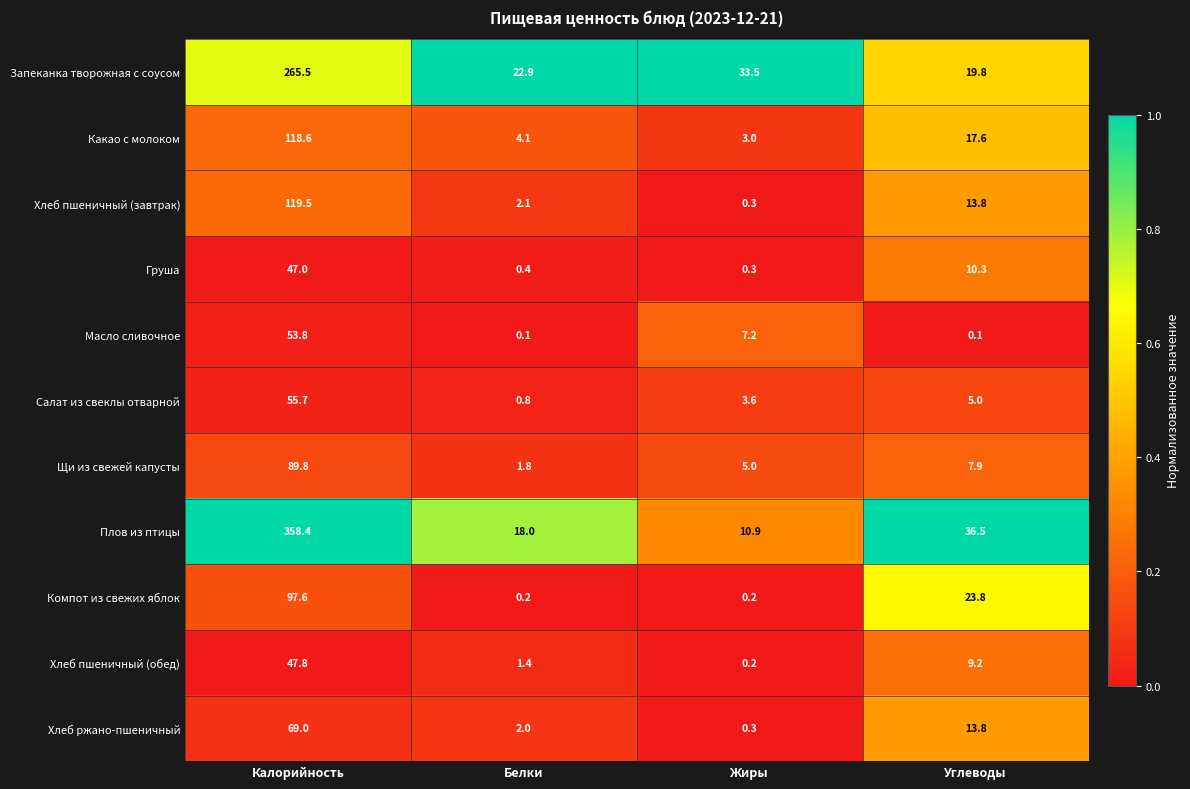

What is the difference between the highest and lowest values at Белки?

22.8